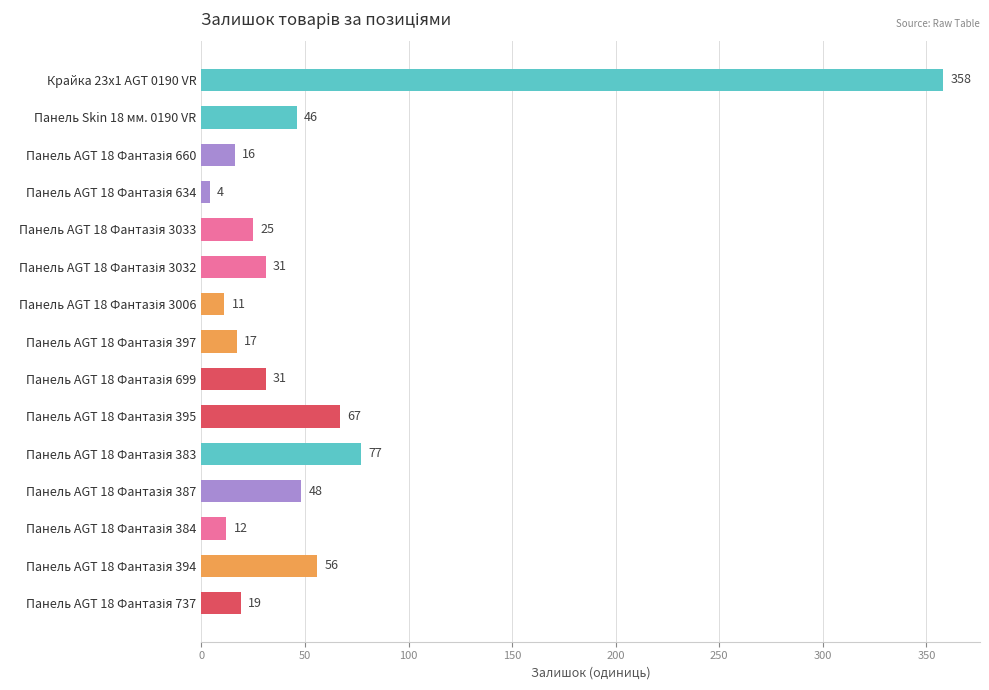

True or false: the data shows 234 at Крайка 23x1 AGT 0190 VR.

False